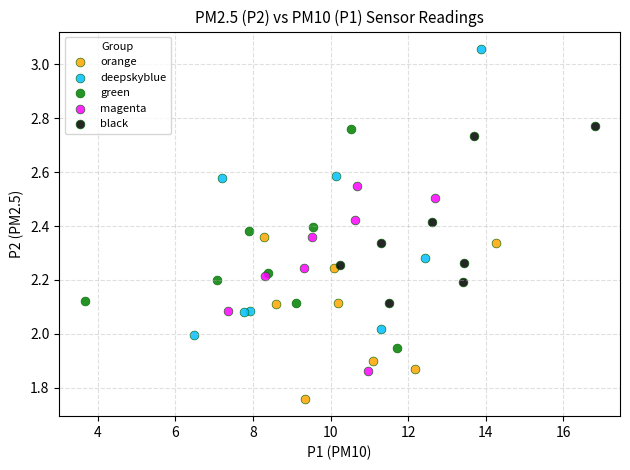

Which series contains the highest Y value?

deepskyblue